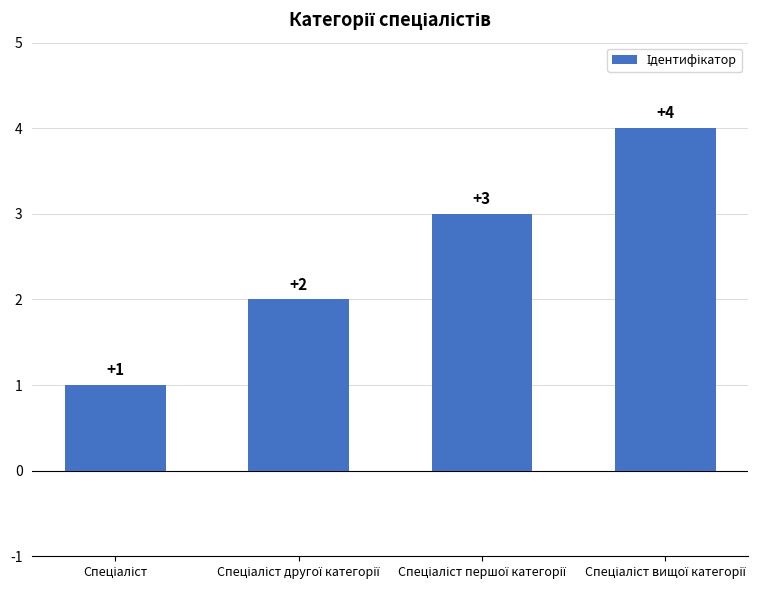

What is the sum of all values?

10